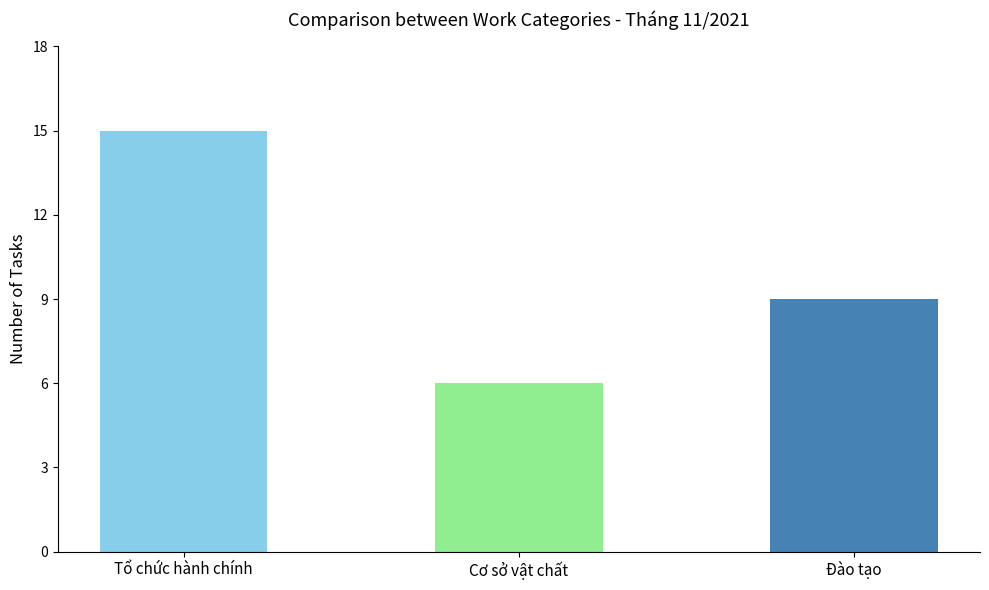

Is it true that the value at Tổ chức hành chính is 15?

True